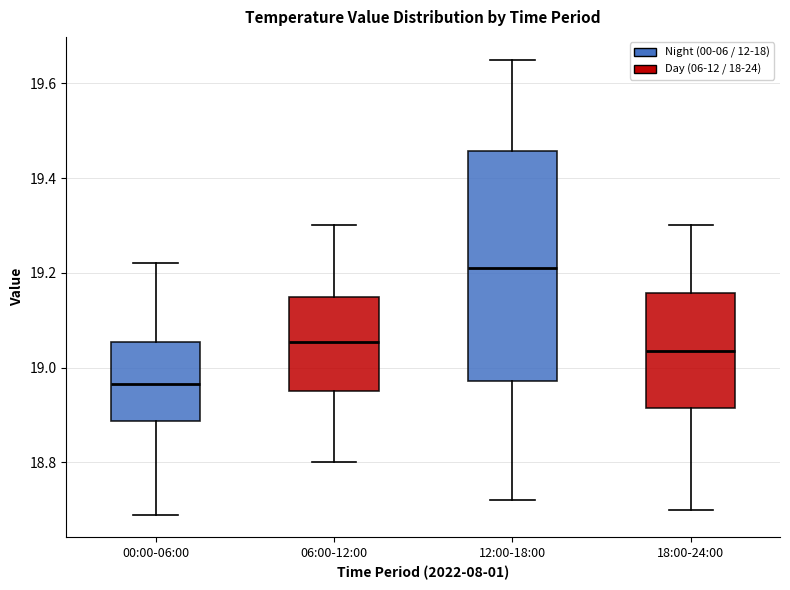

Which box has the lowest median line?

00:00-06:00